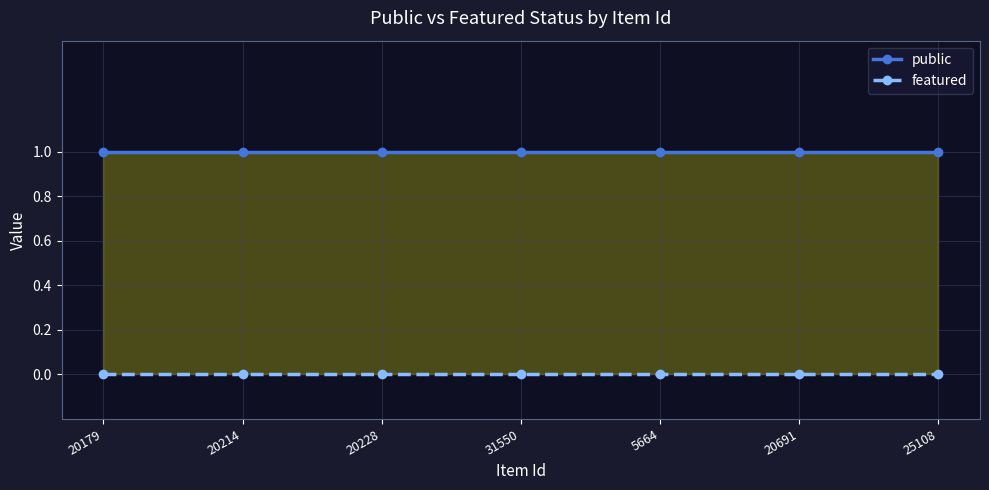

True or false: public and featured cross at least once.

False